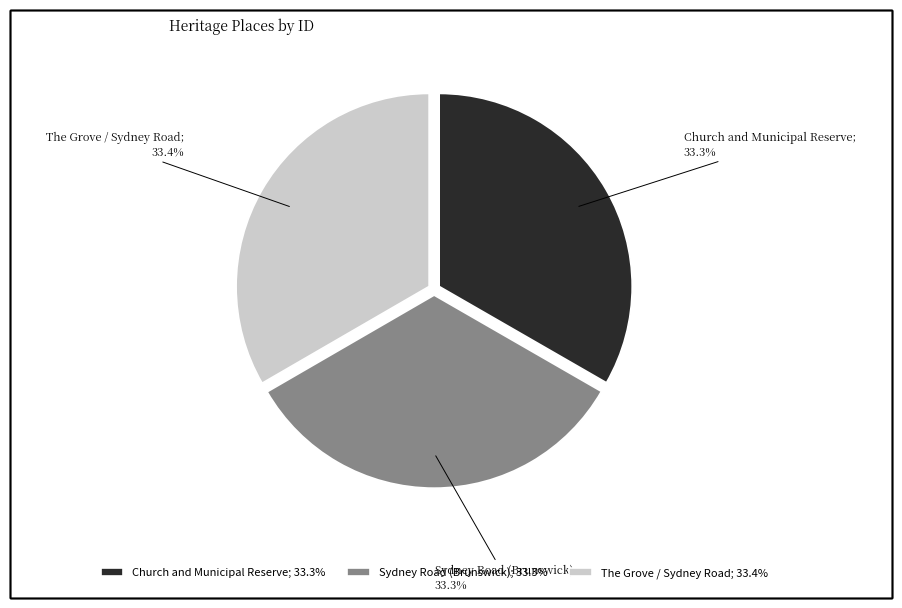

What portion of the pie excludes The Grove / Sydney Road; 33.4%?

66.6%